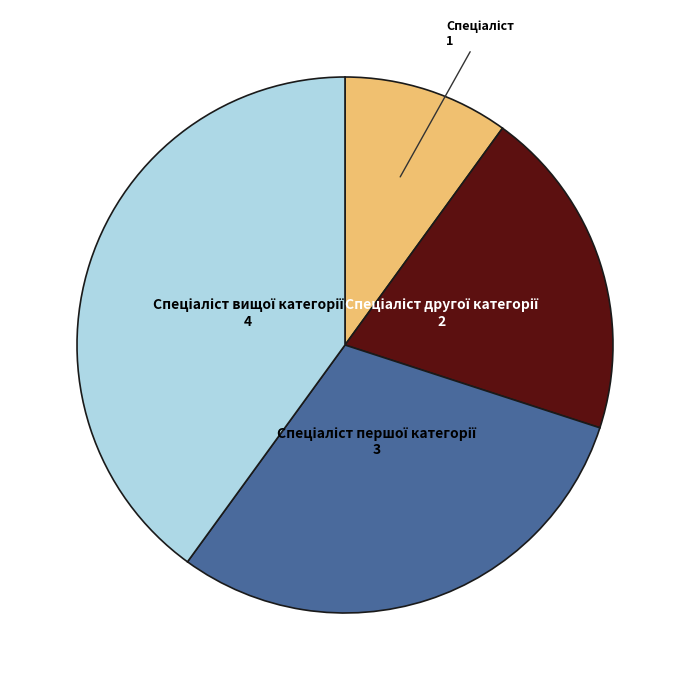

Is there any slice that represents more than half of the pie?

No